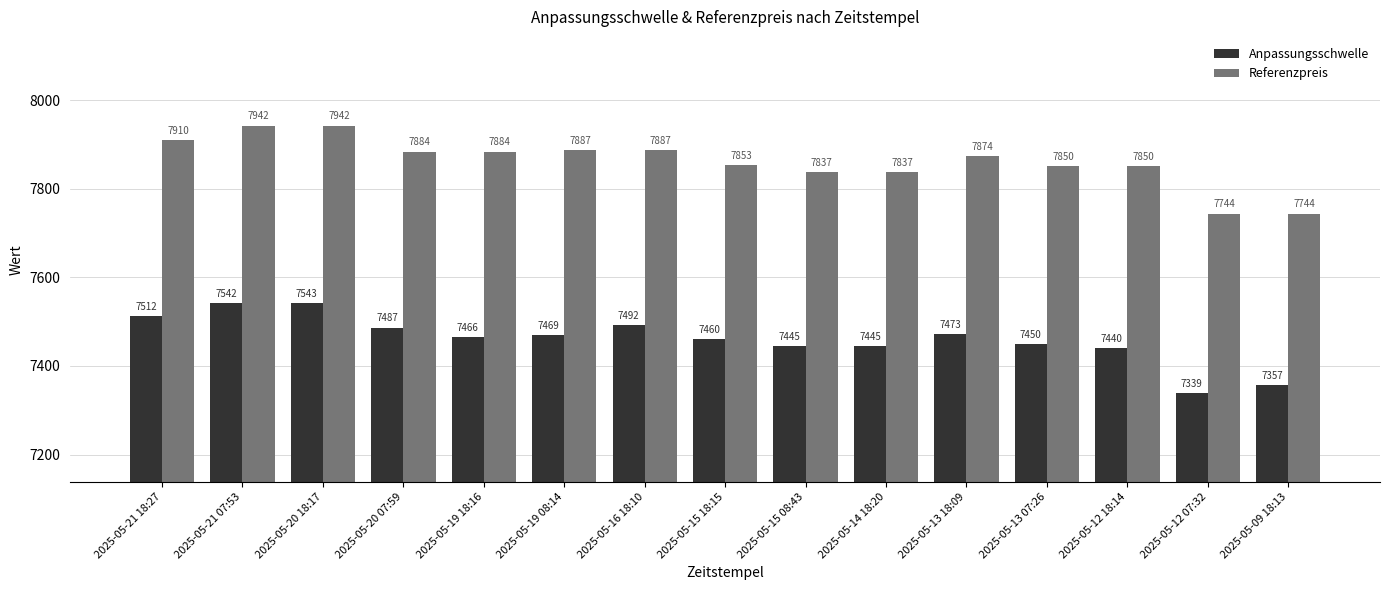

Rank the series by their average value, from lowest to highest.

Anpassungsschwelle, Referenzpreis